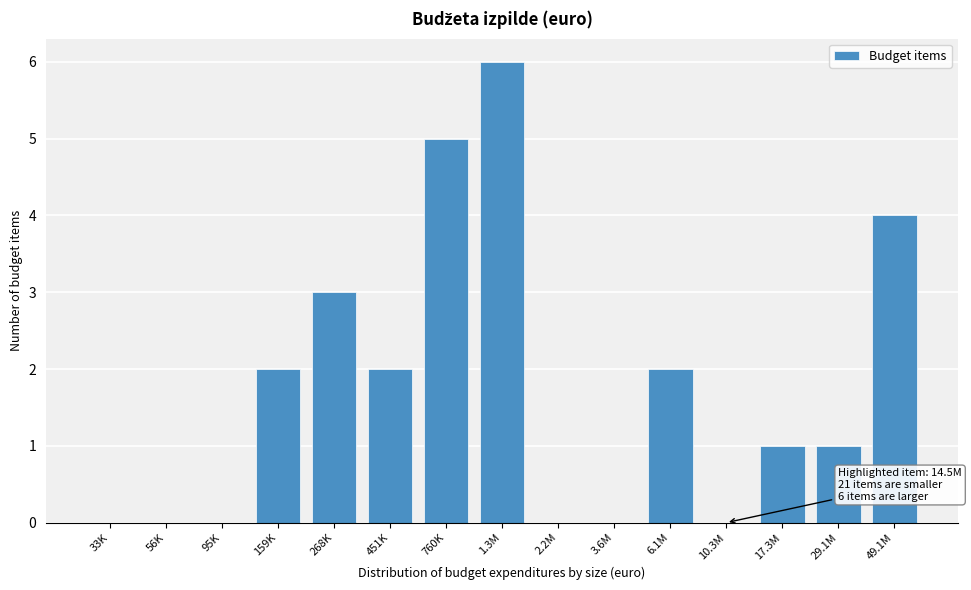

Reading left to right, extract all data points from this chart.

33K=0	56K=0	95K=0	159K=2	268K=3	451K=2	760K=5	1.3M=6	2.2M=0	3.6M=0	6.1M=2	10.3M=0	17.3M=1	29.1M=1	49.1M=4